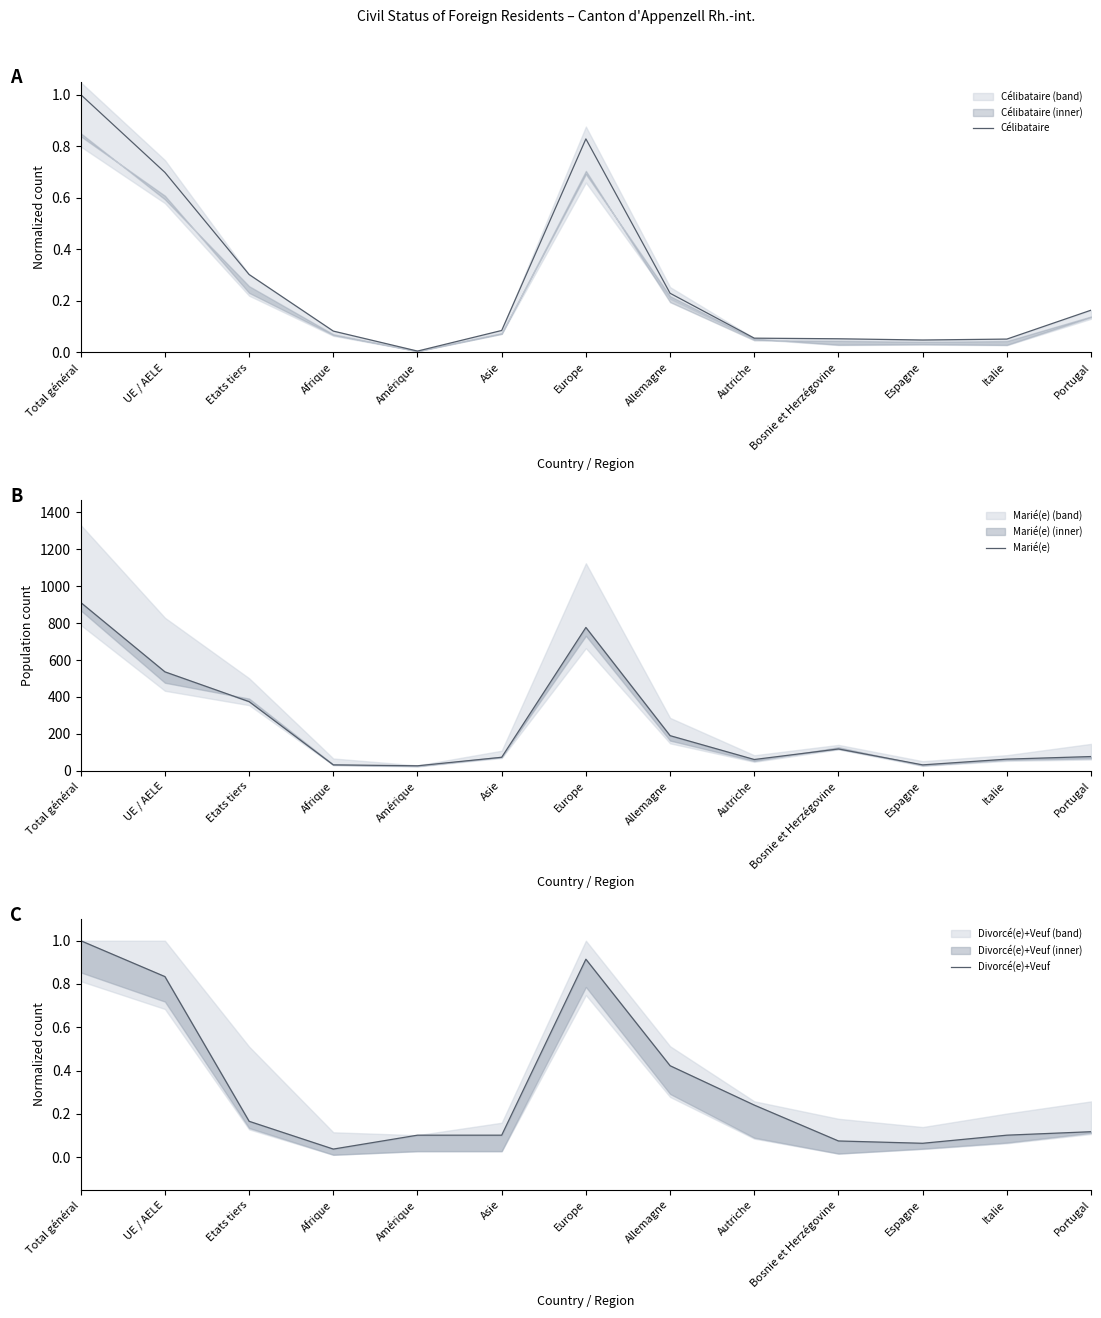

Rank the series at Portugal from highest to lowest value.

Marié(e), Célibataire, Divorcé(e)+Veuf